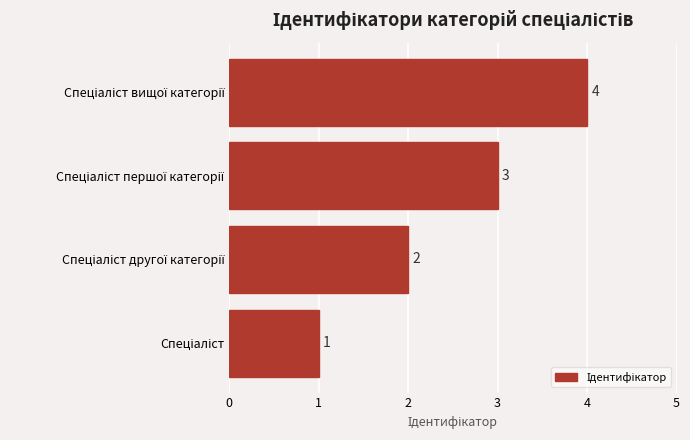

What is the maximum value shown in the chart?

4